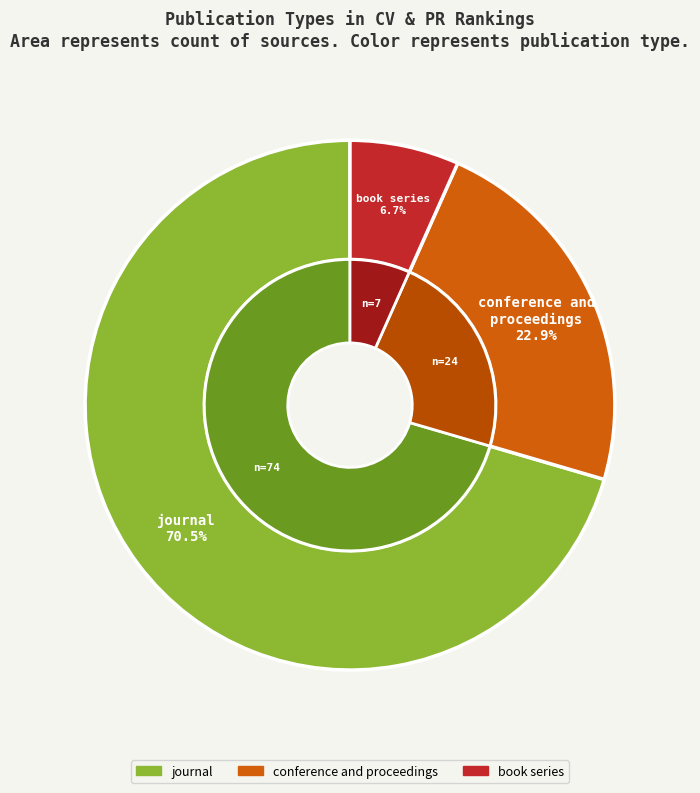

How many slices are in this pie chart?

3